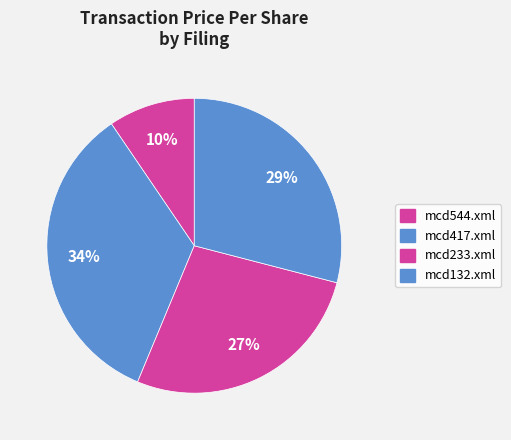

To the nearest percent, what is the average slice percentage?

25%